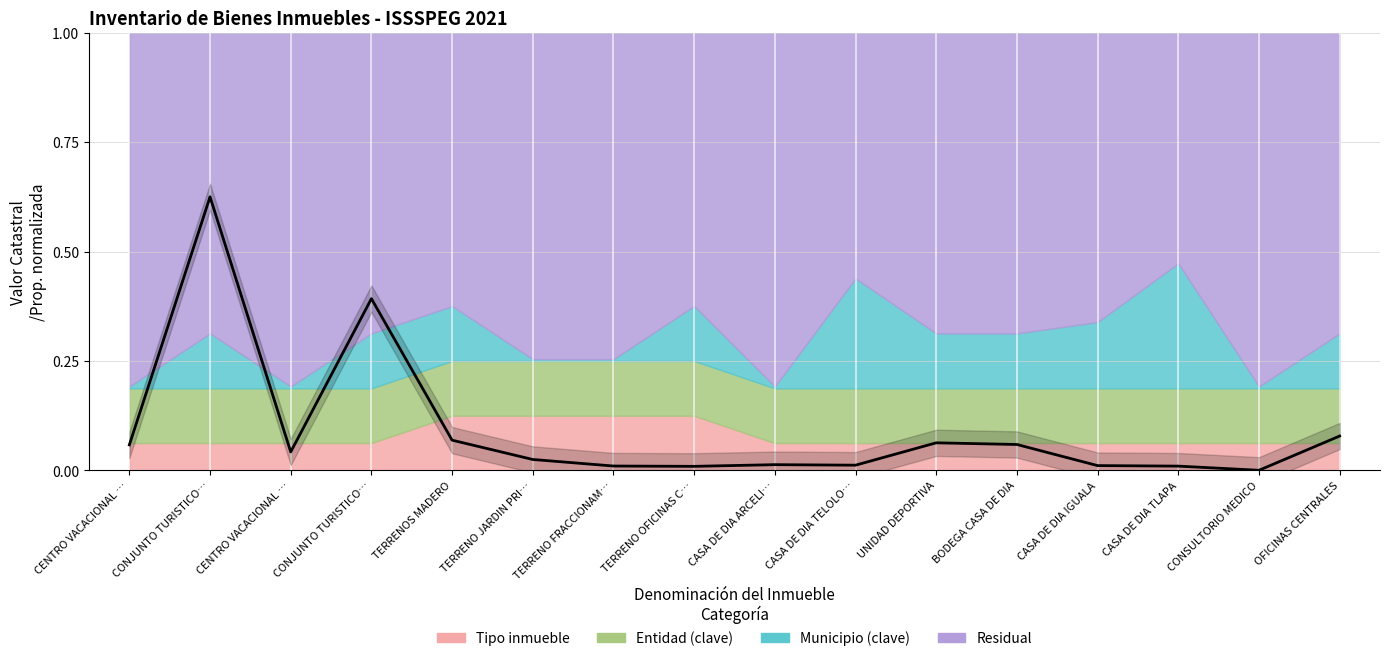

Between CENTRO VACACIONAL … and TERRENO JARDIN PRI…, which is larger?

CENTRO VACACIONAL …